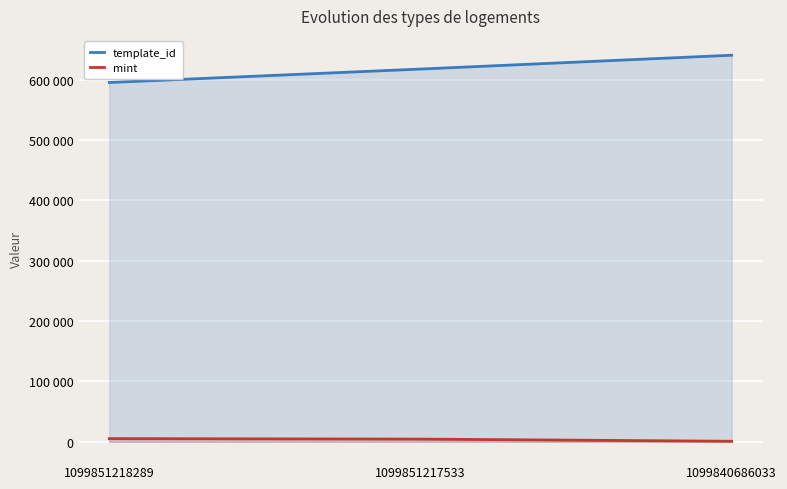

The value of template_id at 1099851217533 is 1035916. True or false?

False